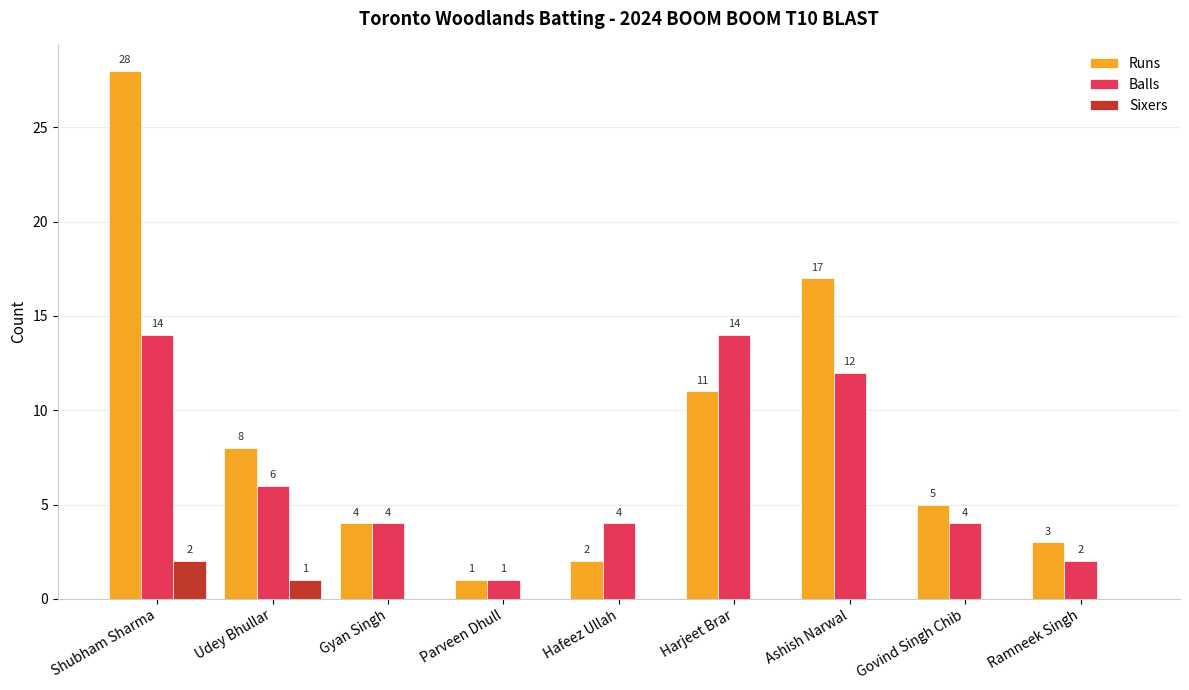

What is the sum of all Runs values?

79